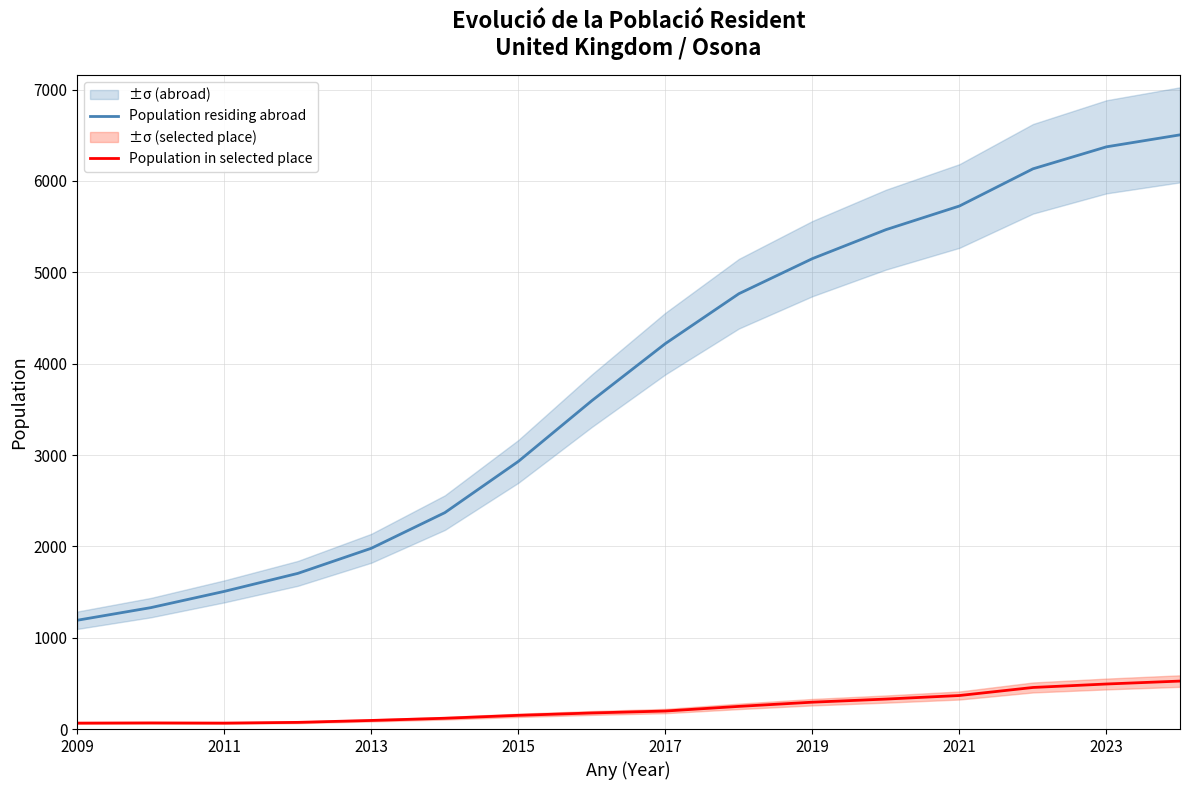

True or false: Population residing abroad has a value of 2367 at 2017.

False